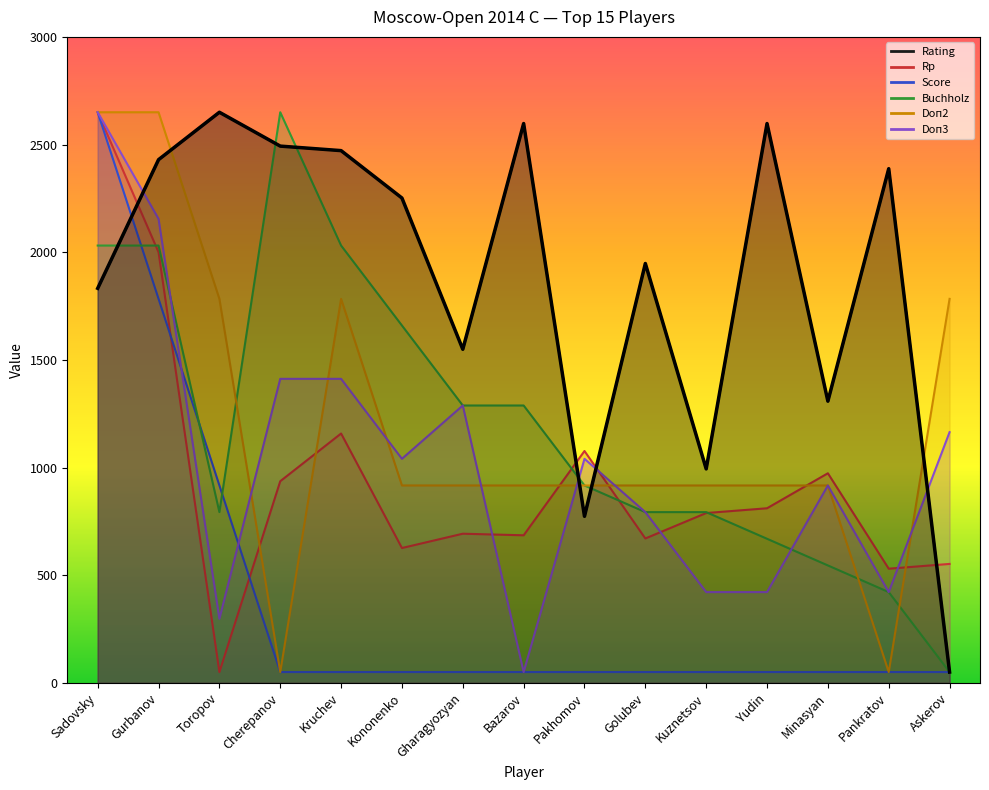

What is the approximate value of Rating at Gurbanov?

2429.8